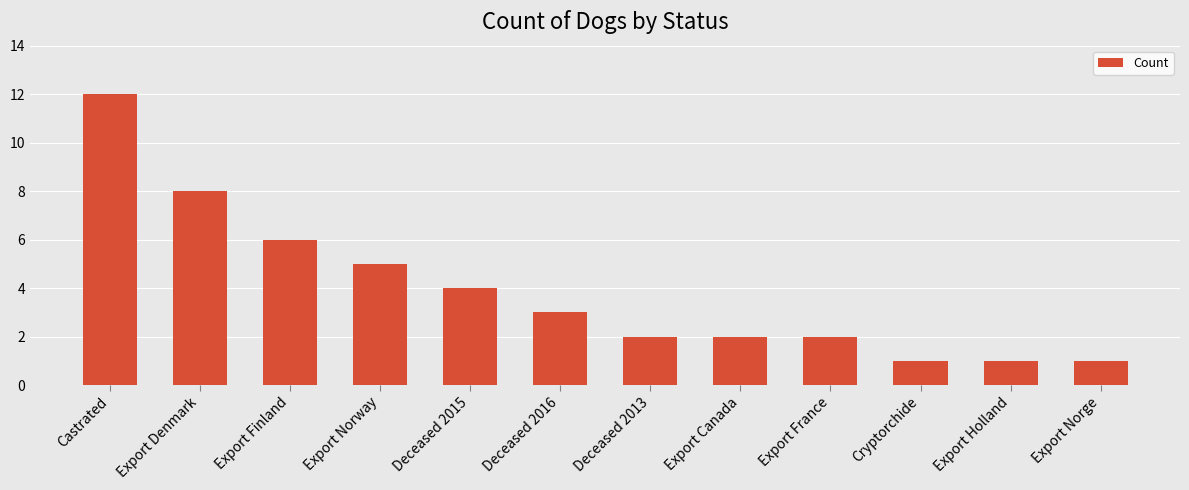

What is the greatest value displayed?

12